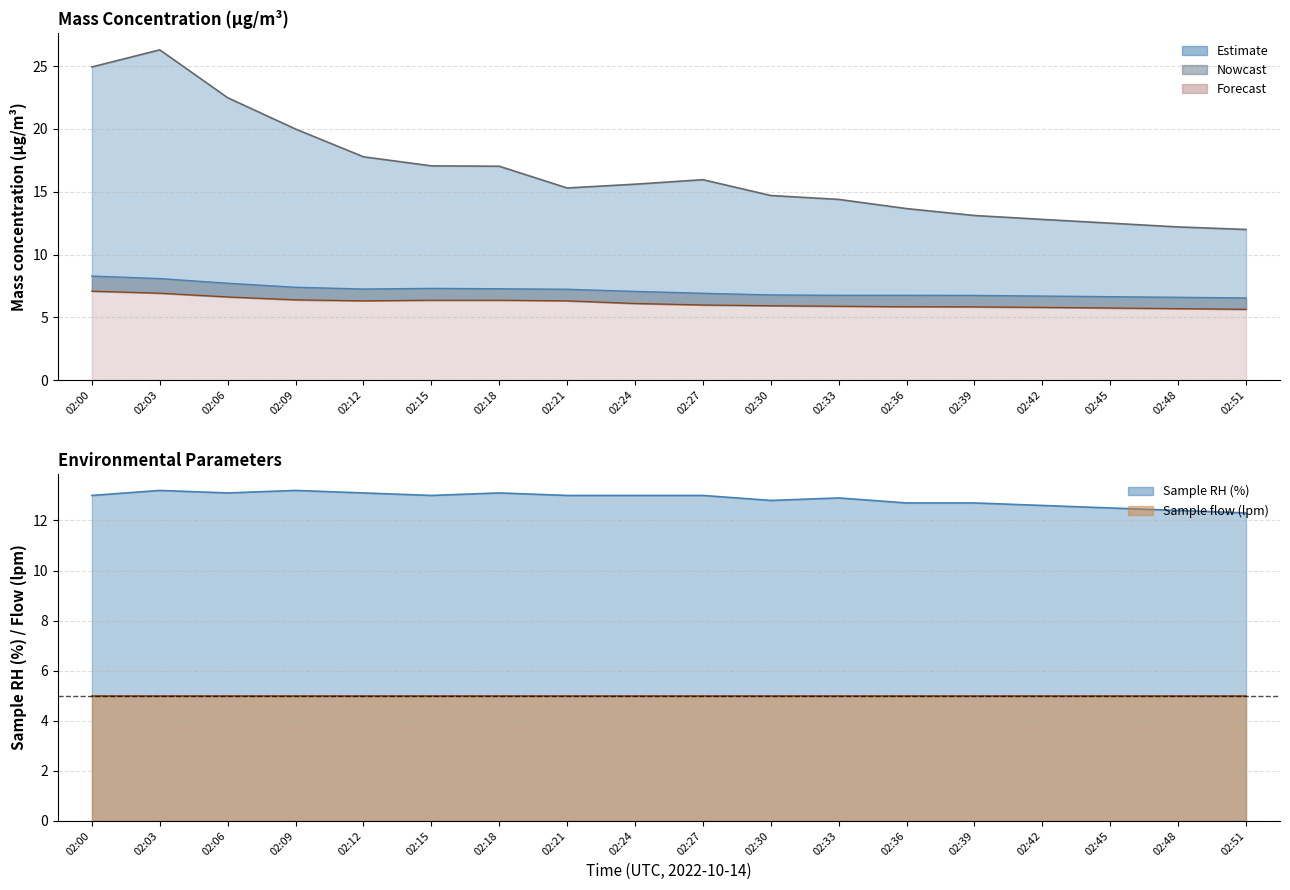

In X1_M11 (mass conc), how many points are lower than both neighbors (excluding endpoints)?

1